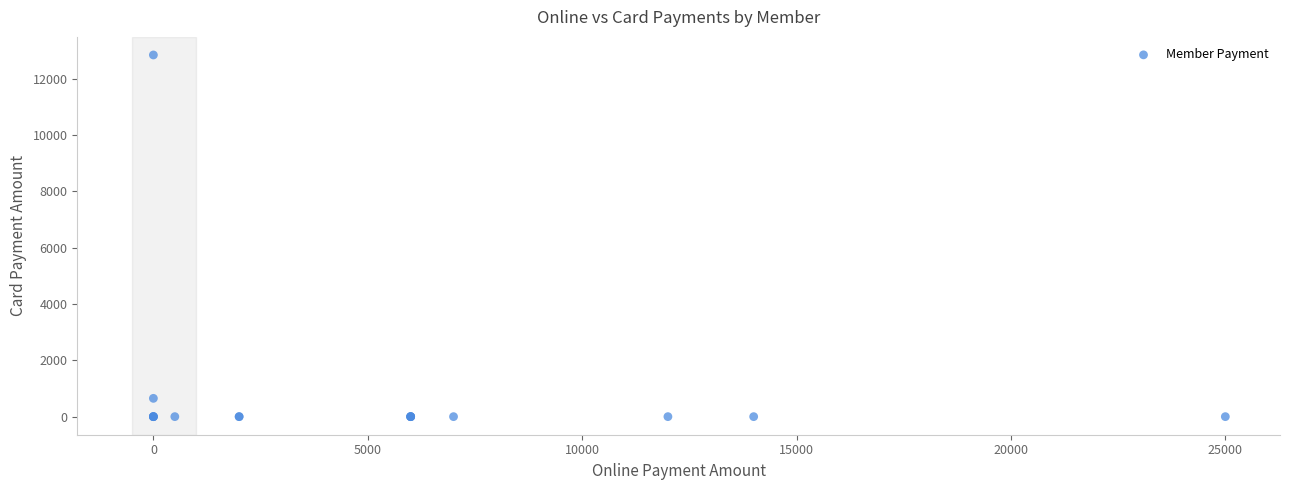

What Y value in the scatter plot is closest to 6425?

650